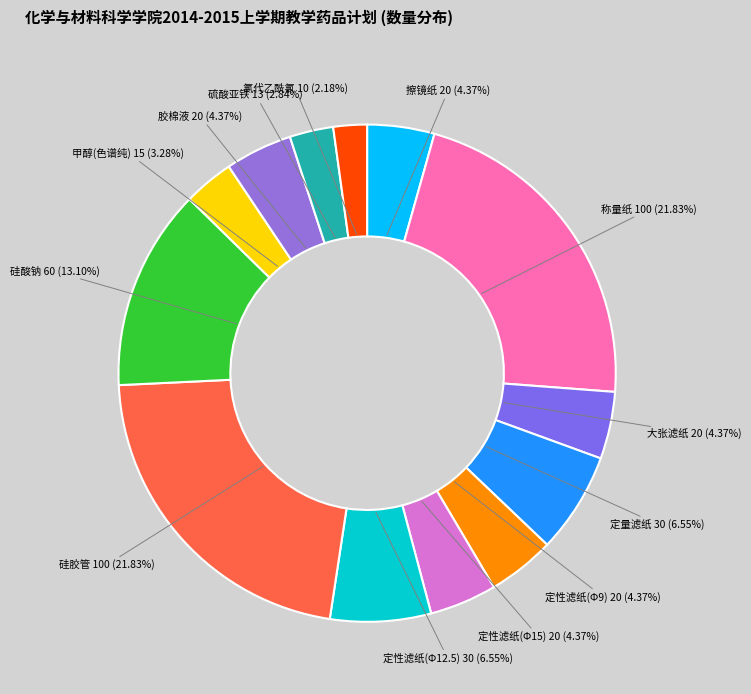

Does 胶棉液 represent more than half of the total?

No